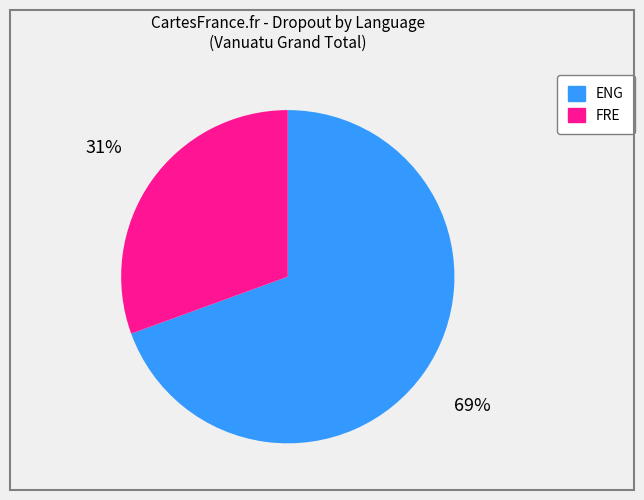

Is the sum of ENG and FRE greater than half?

Yes